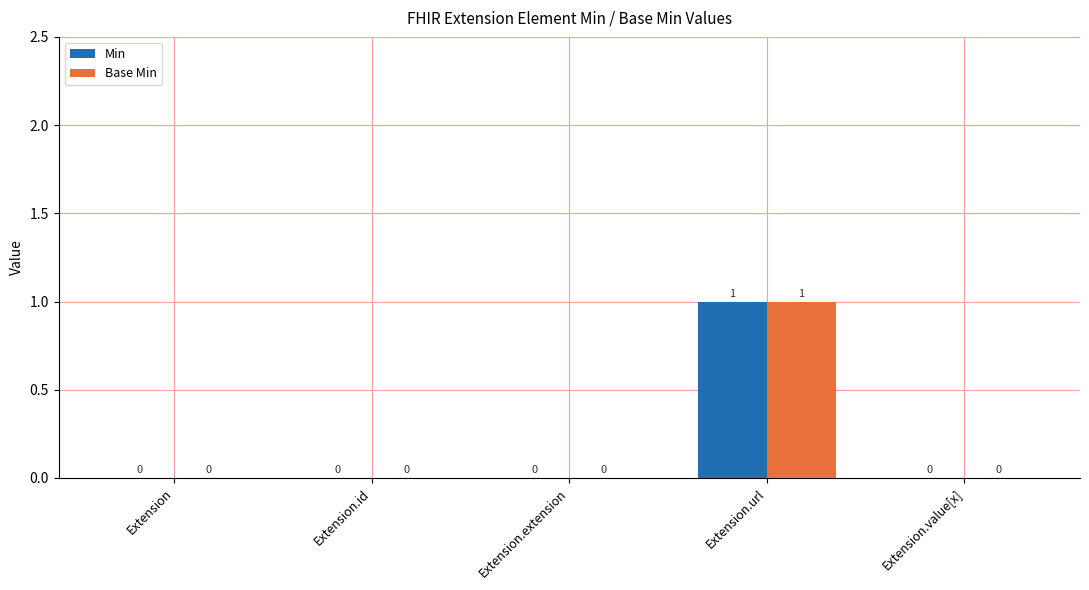

At which category is the sum across all series the highest?

Extension.url